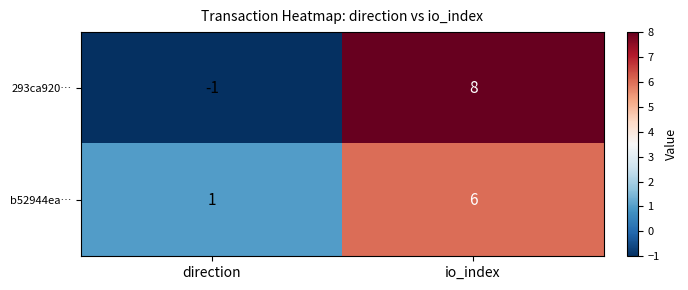

What is the difference between the maximum and minimum values in the 293ca920… series?

9